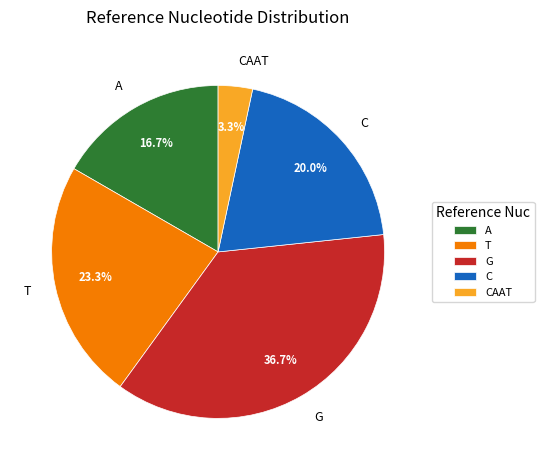

Is it true that C is 20% of the pie?

True